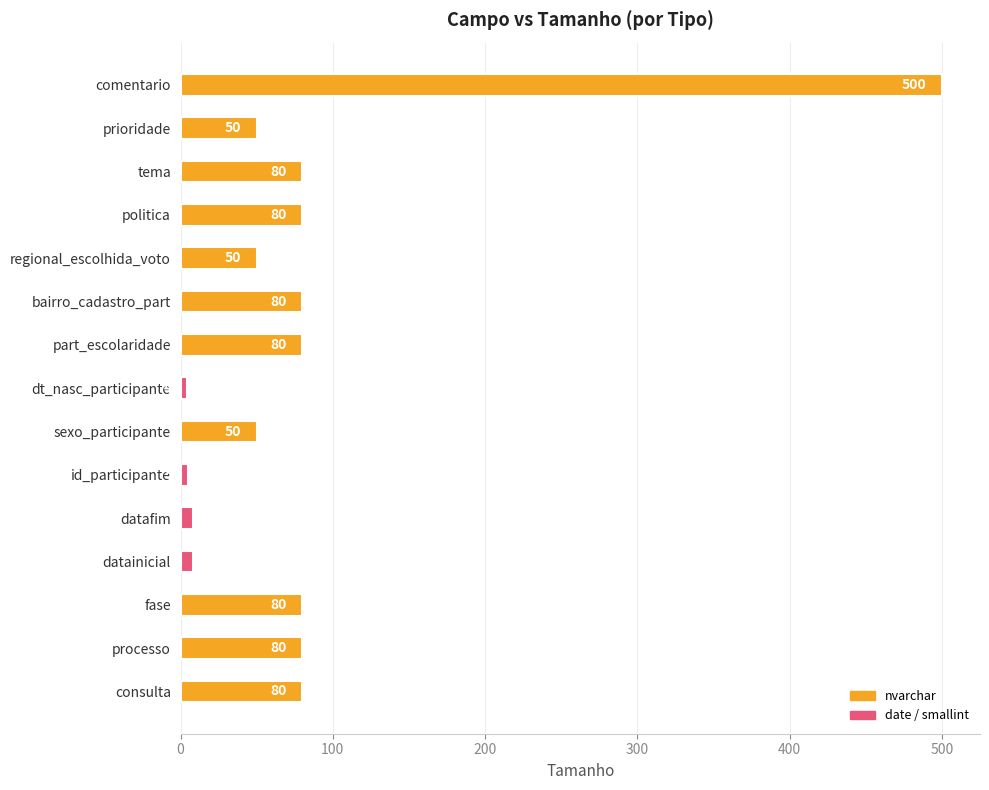

Which category has the lowest value across all series?

dt_nasc_participante